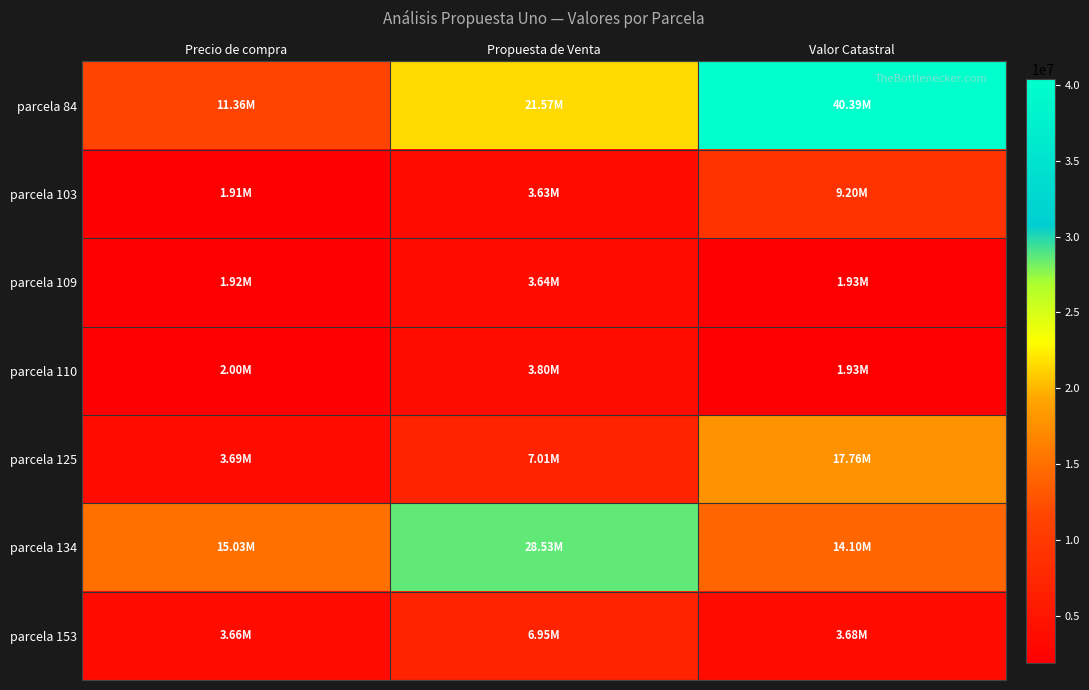

Which series has the largest range (max minus min)?

parcela 84